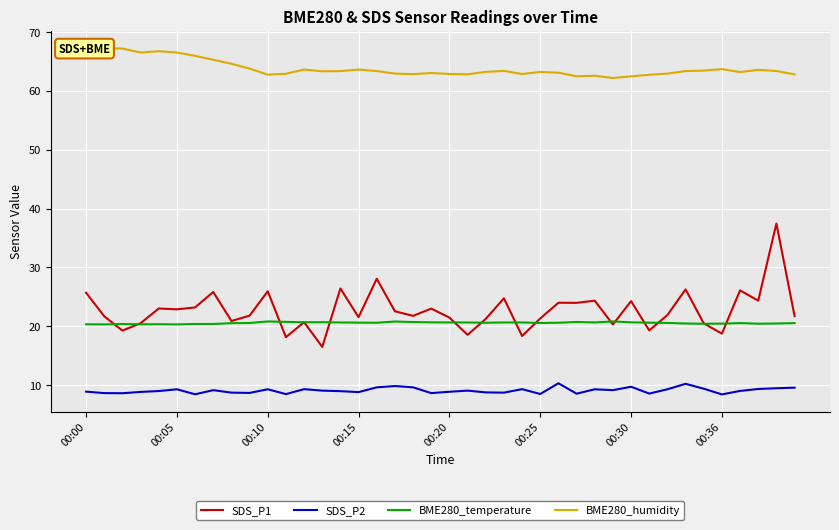

What is the label of the 38th point from the left?

37